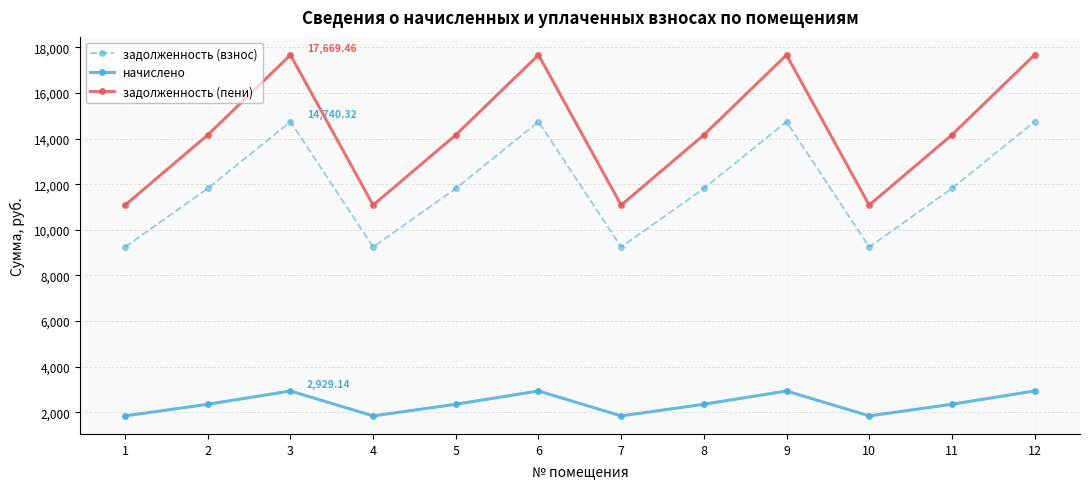

Rank the series by their average value, from lowest to highest.

начислено, задолженность (взнос), задолженность (пени)